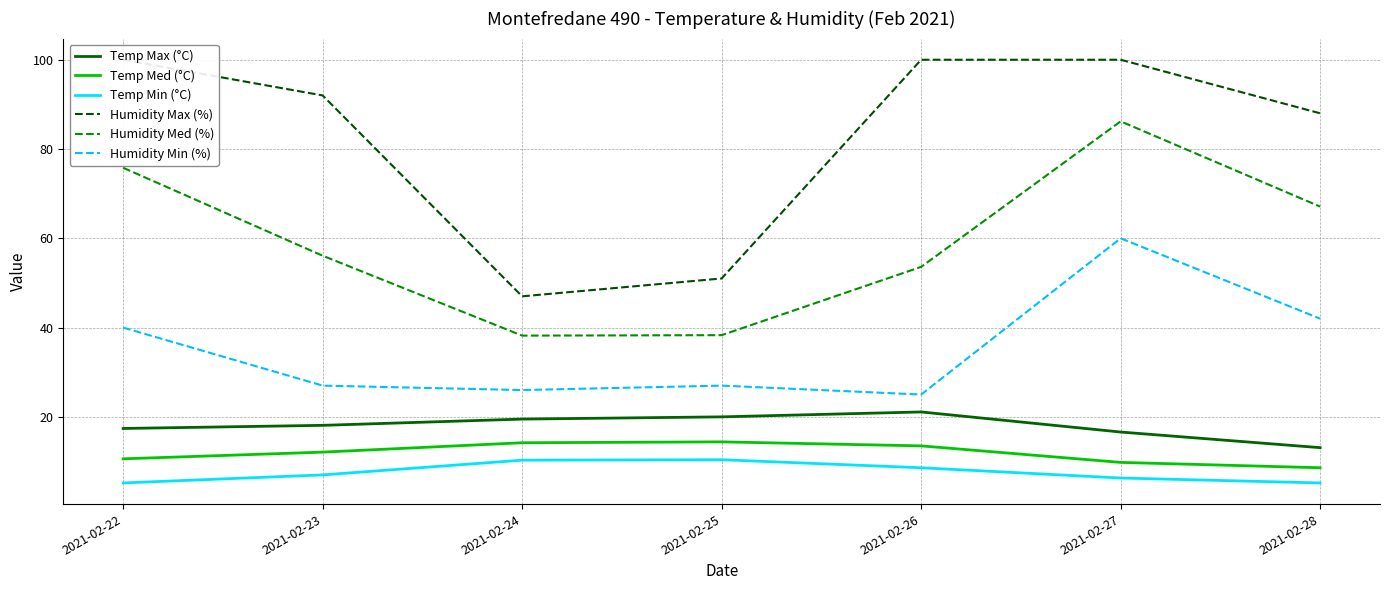

What is the total value across all series at 2021-02-28?

224.0